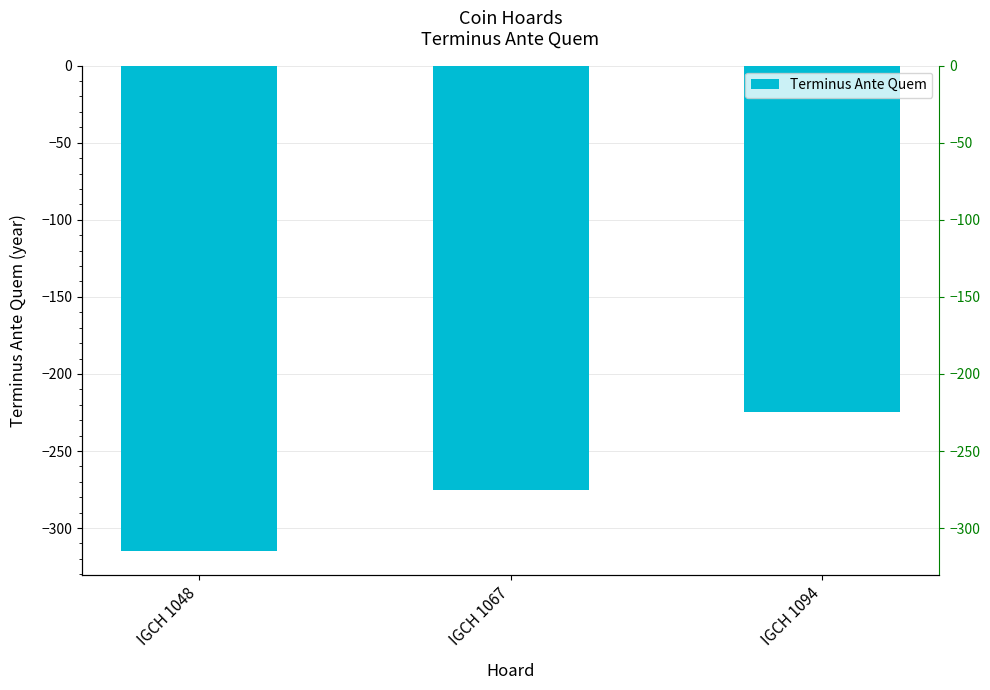

The chart shows a value of -448 at IGCH 1067. True or false?

False